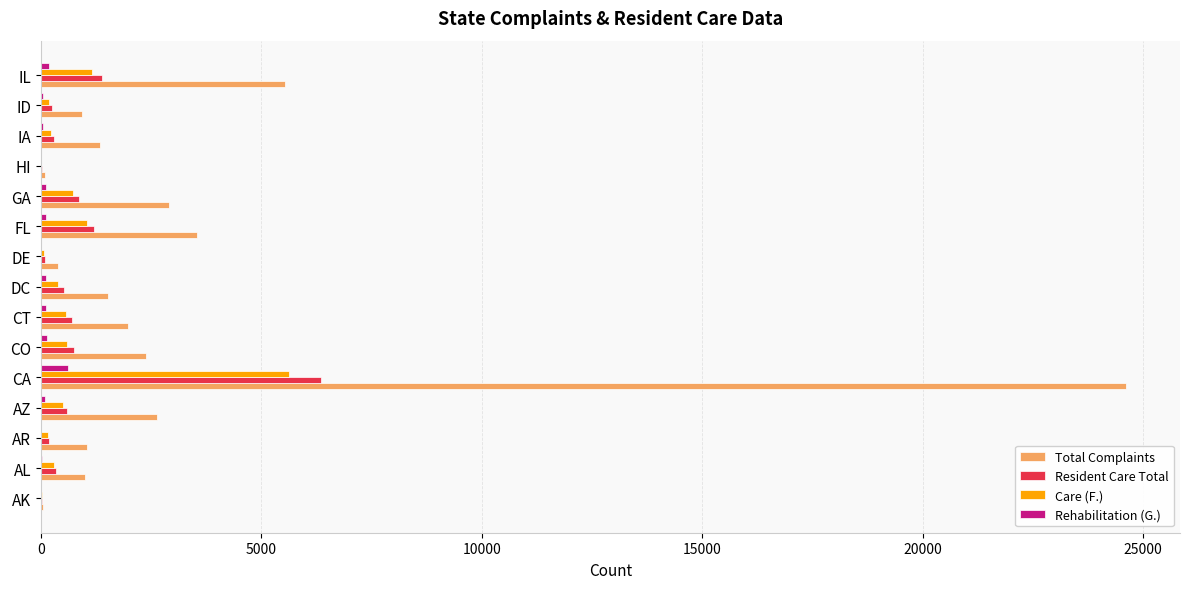

What is the sum of all Resident Care Total values?

13619